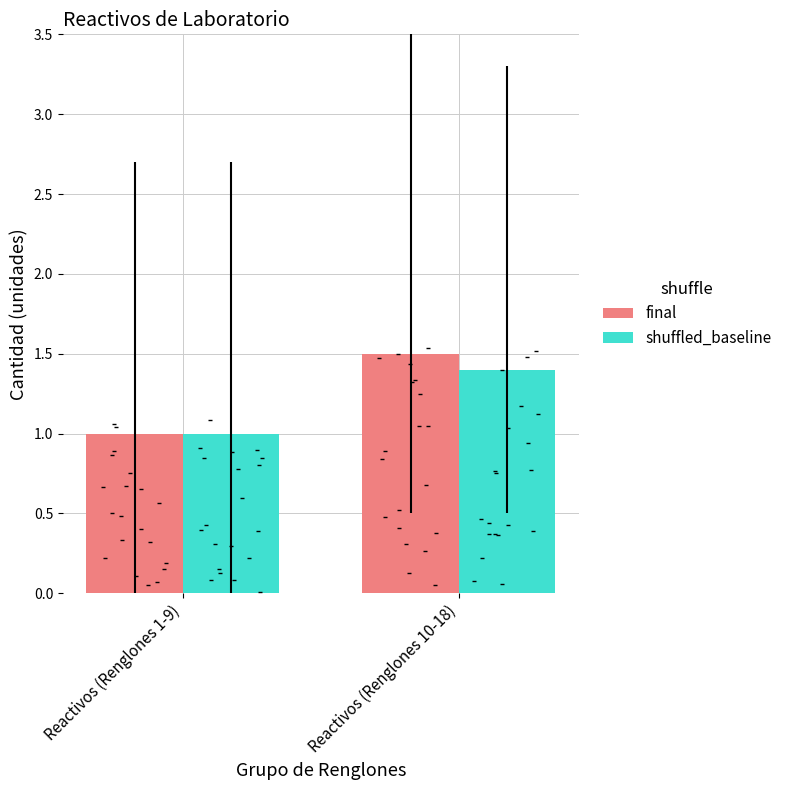

Is the value of final at Reactivos (Renglones 1-9) greater than the value of shuffled_baseline at Reactivos (Renglones 10-18)?

No